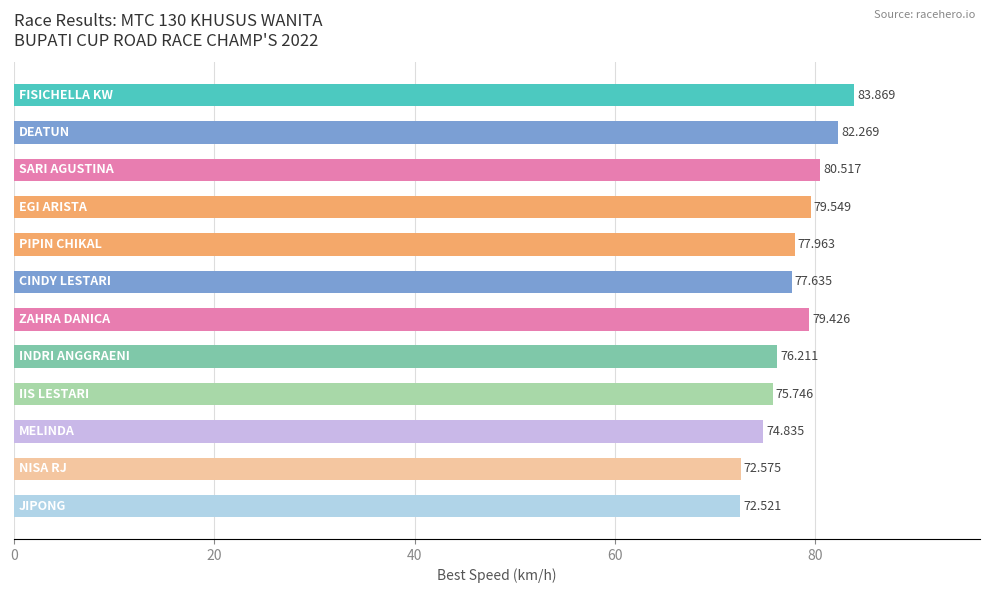

Does the chart contain any negative values?

No